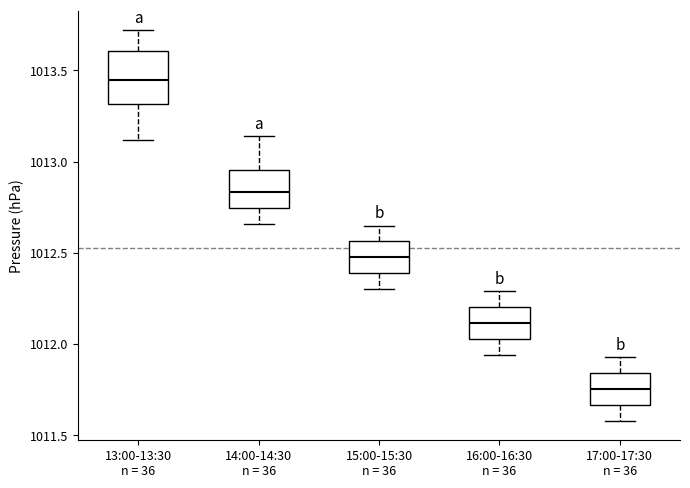

Where does the upper whisker of the box for 16:00-16:30 n = 36 end on the y-axis? The values are not printed on the chart, so give them approximately, as read against the axis.

1012.30